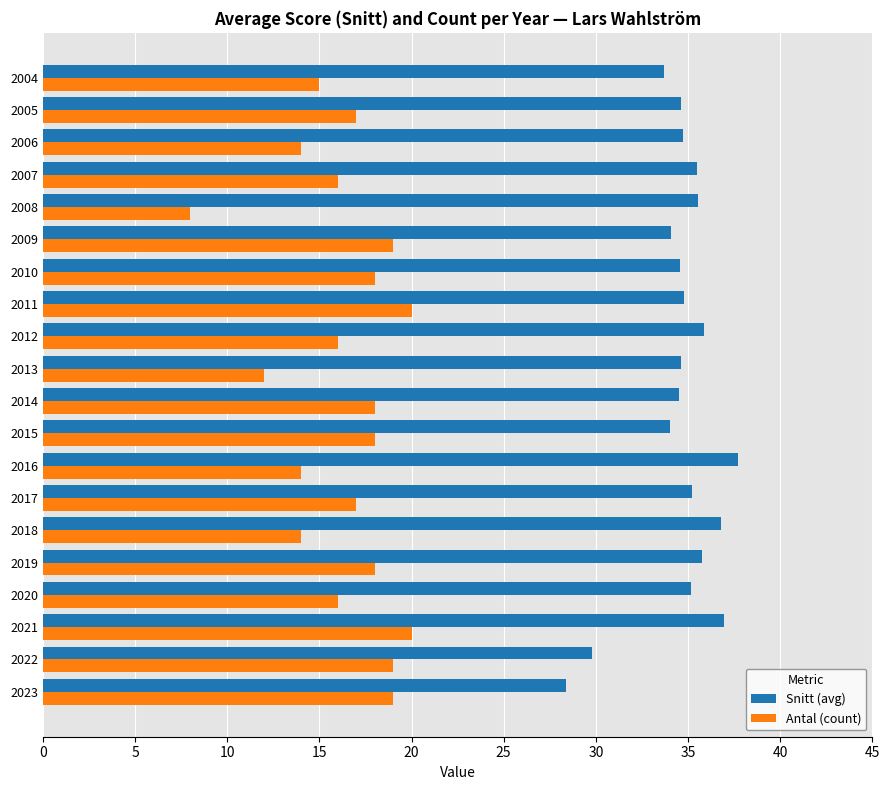

The value of Snitt (avg) at 2016 is 19.2. True or false?

False